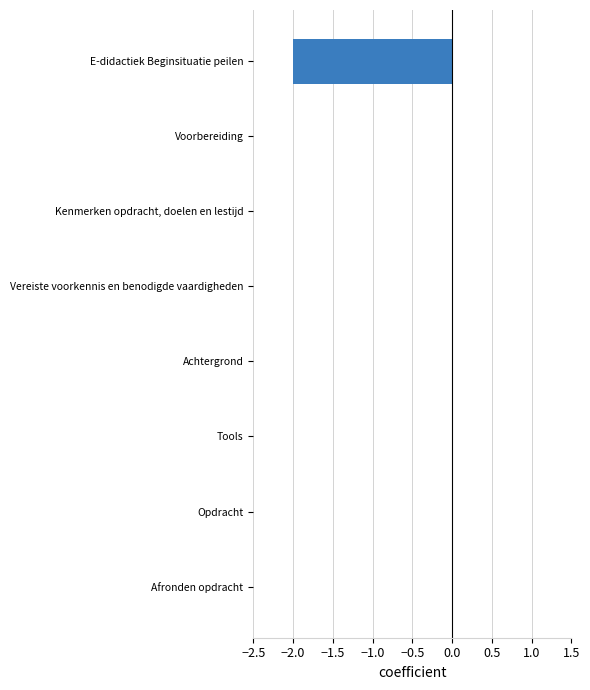

Which has a higher value, E-didactiek Beginsituatie peilen or Achtergrond?

Achtergrond